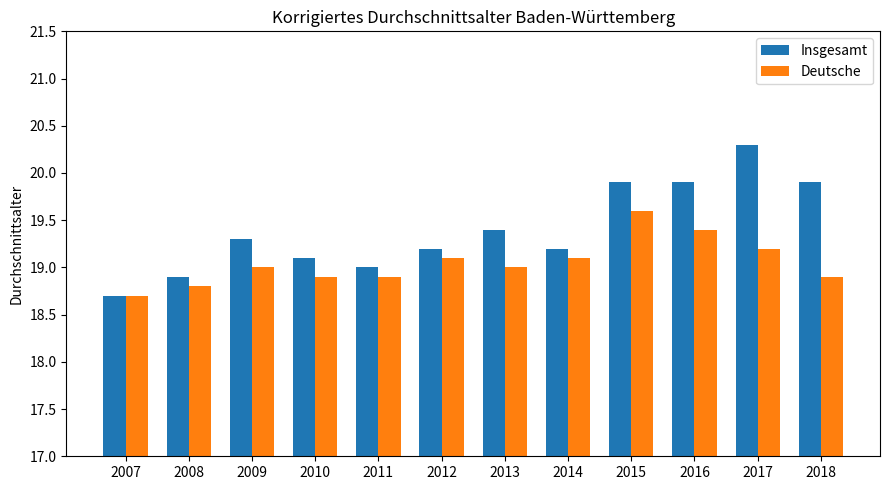

At which label is Insgesamt closest to 19?

2011